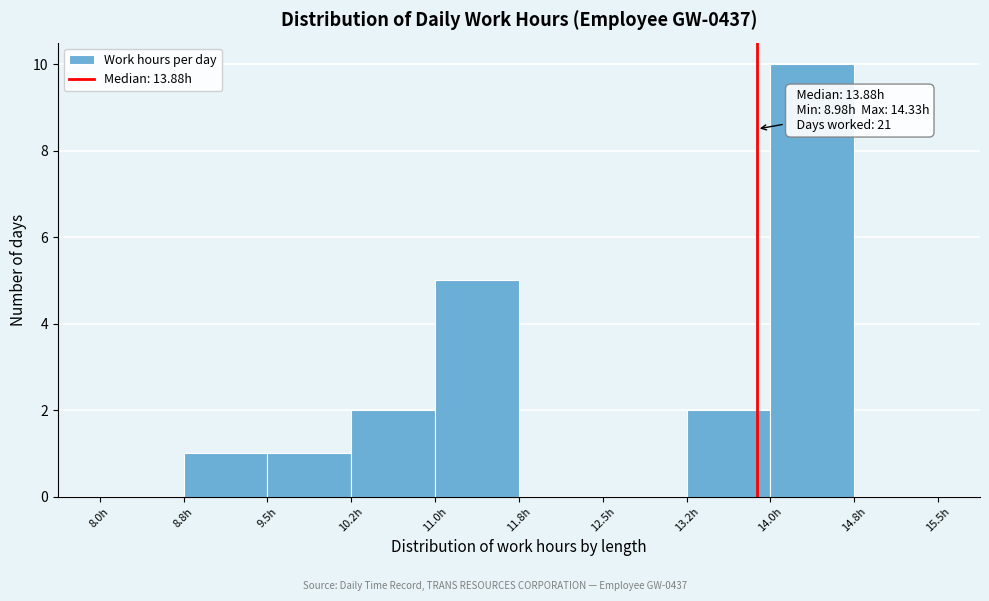

Which range on the x-axis has the tallest bar?

14.00 to 14.75